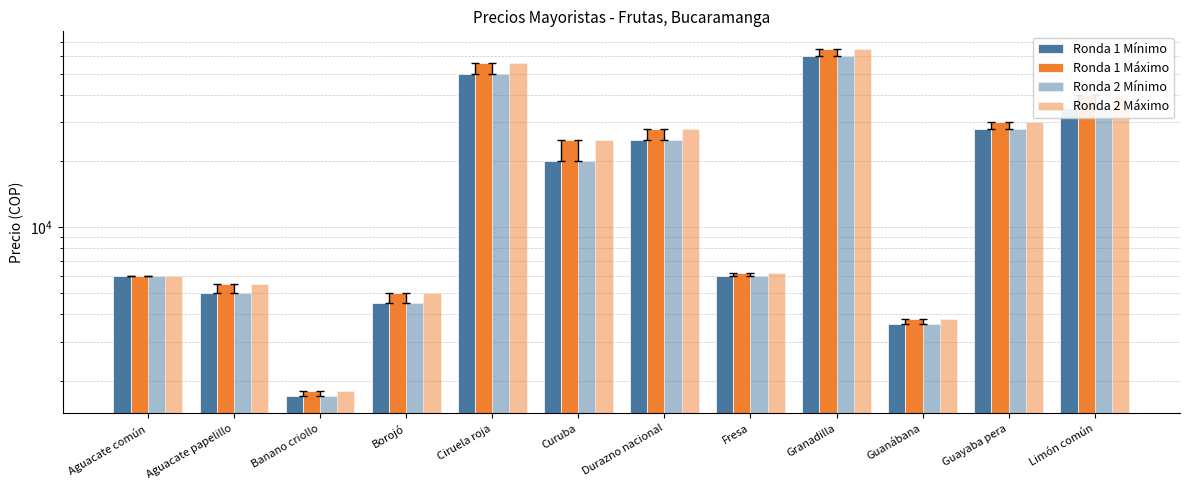

Between Guayaba pera and Durazno nacional, which is larger?

Guayaba pera